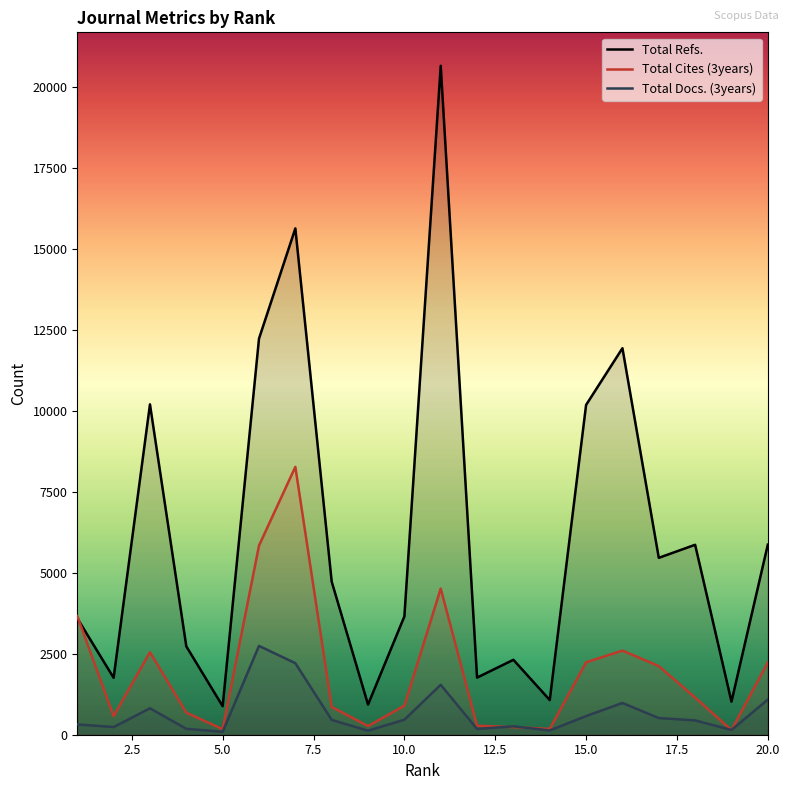

True or false: Total Refs. and Total Docs. (3years) intersect in this chart.

False